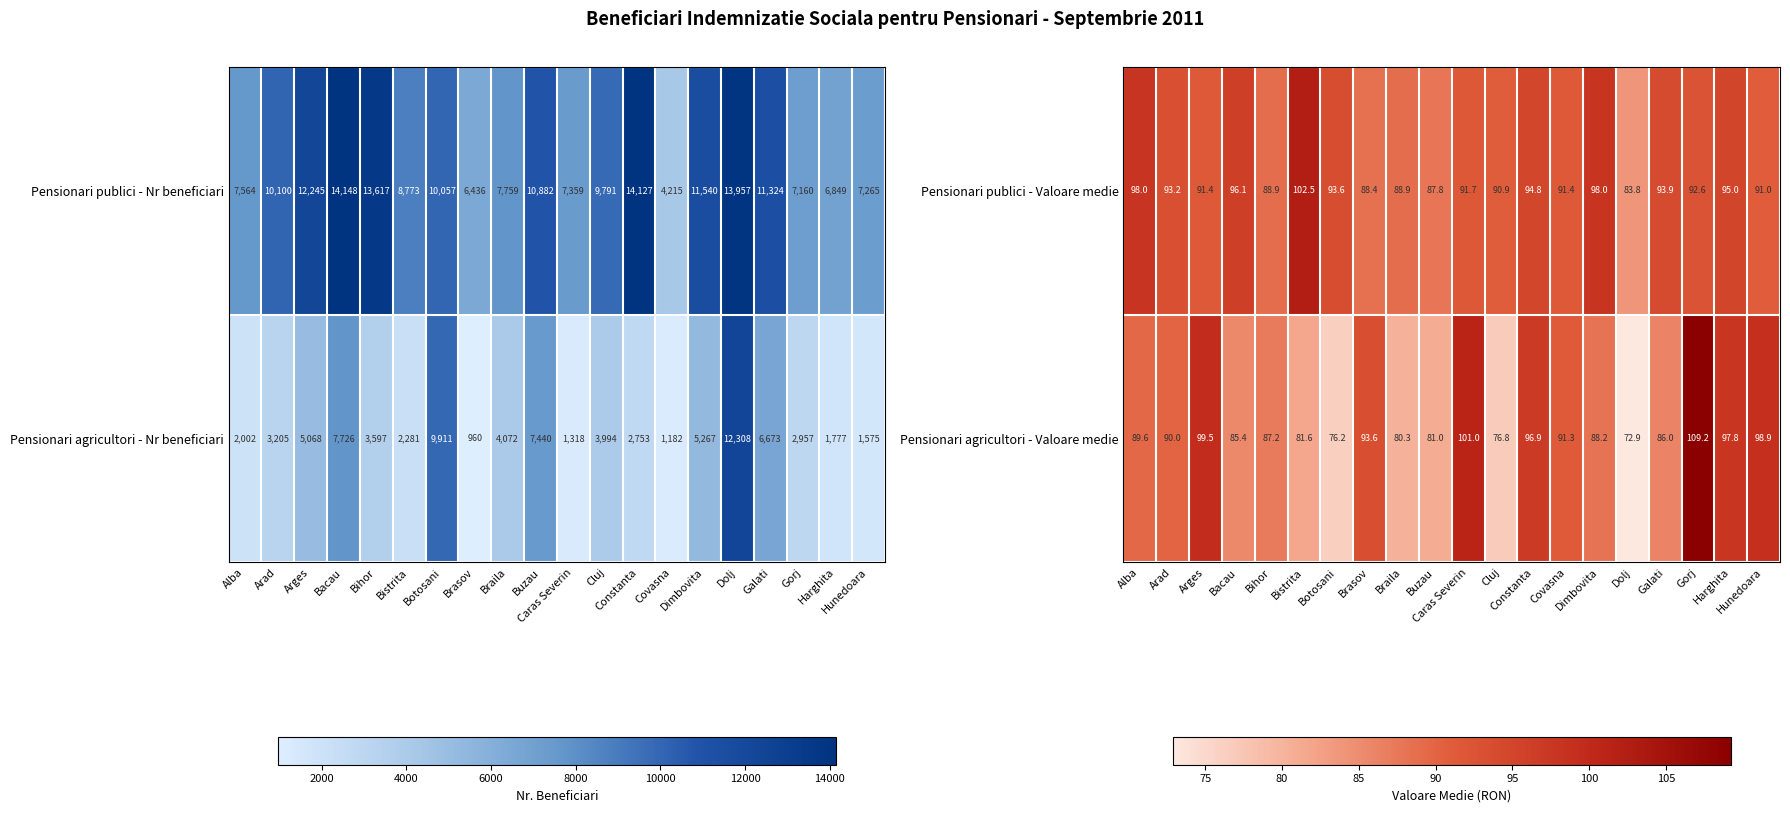

What is the maximum value for Pensionari agricultori - Valoare medie?

109.2